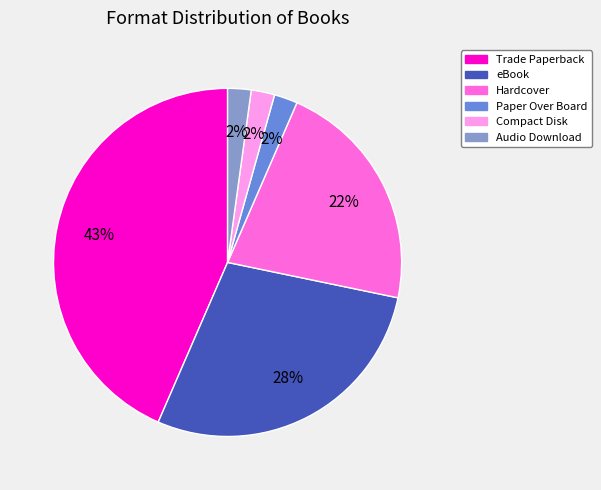

Is it true that eBook is 41% of the pie?

False